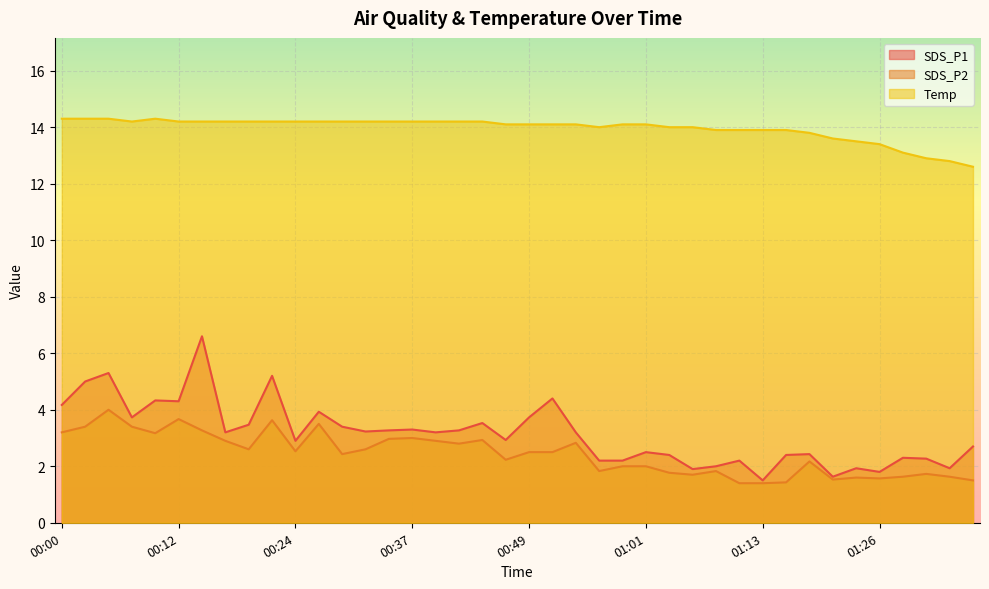

Between 00:58 and 01:08, which series saw the biggest shift?

SDS_P1